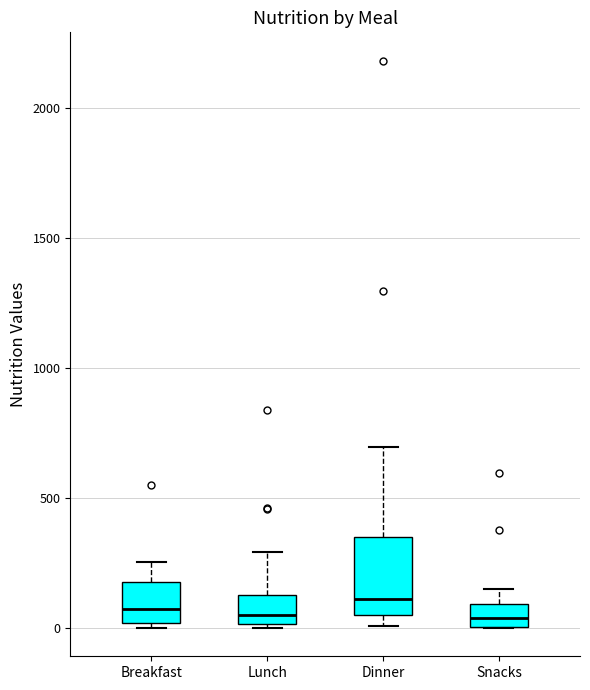

Where does the median line of the box for Dinner sit on the y-axis? The values are not printed on the chart, so give them approximately, as read against the axis.

100